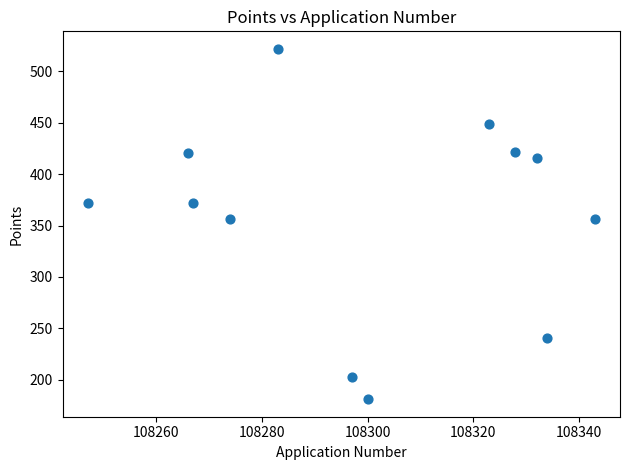

What is the average X value?

108300